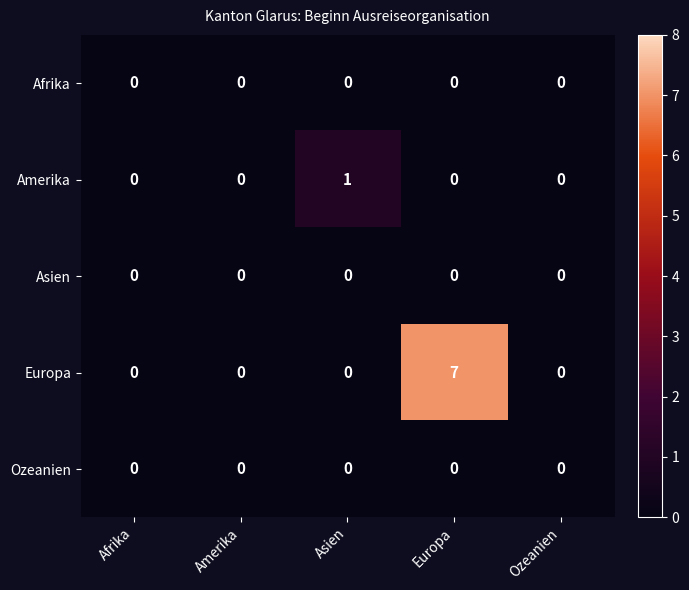

The value of Ozeanien at Europa is 0. True or false?

True